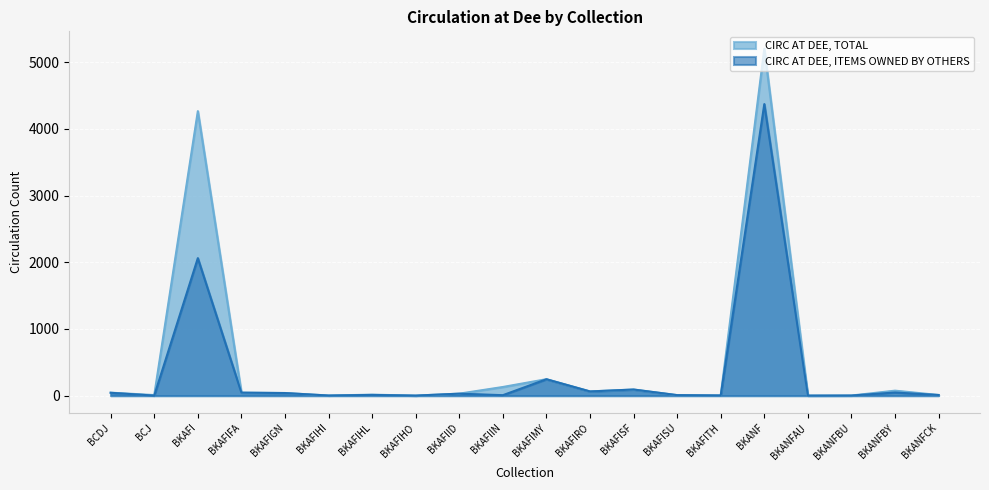

What is the sum of all CIRC AT DEE, TOTAL values?

10288